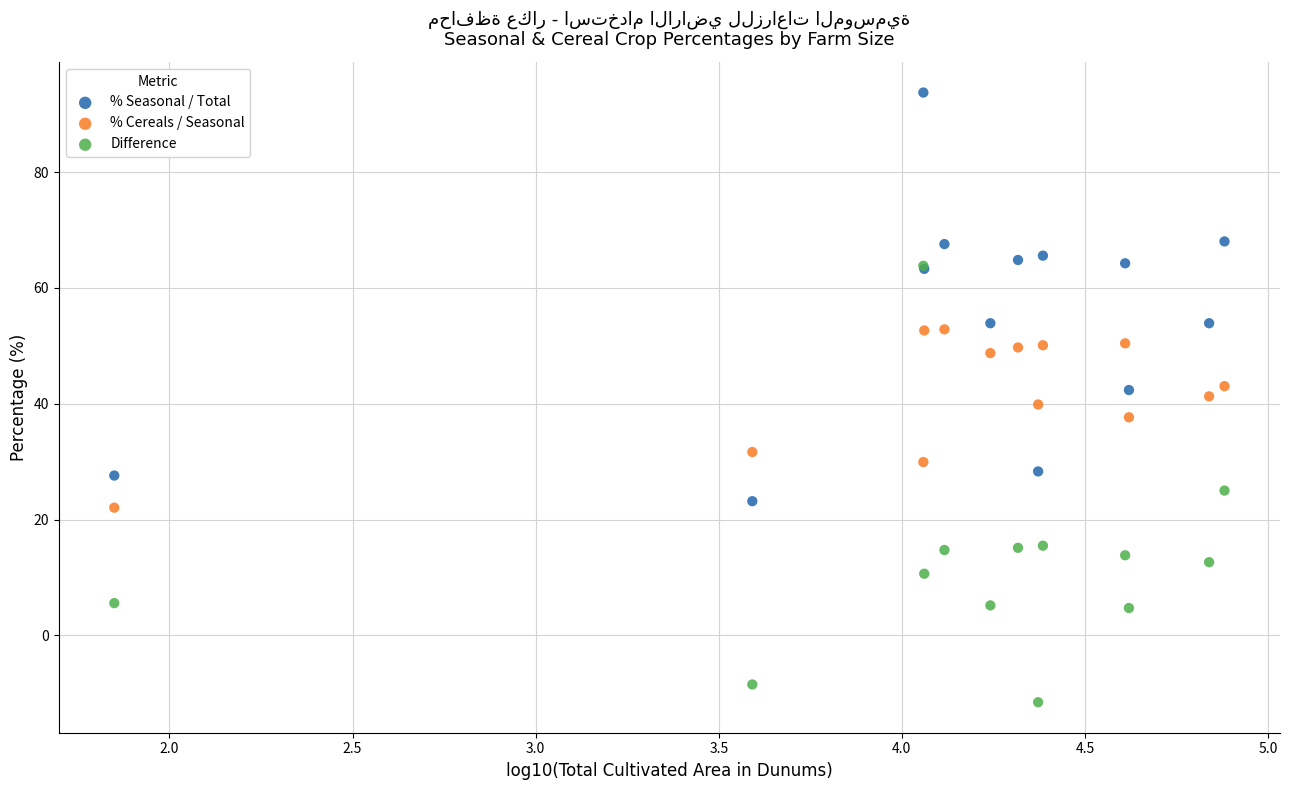

What are all the series names shown in the legend?

% Seasonal / Total, % Cereals / Seasonal, Difference